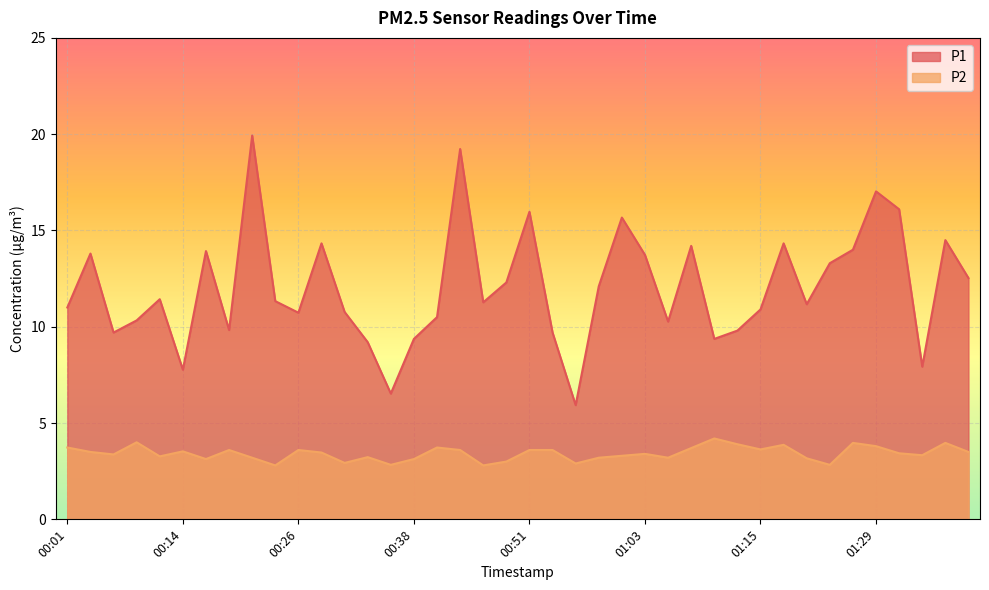

Rank the series by their maximum value, from lowest to highest.

P2, P1